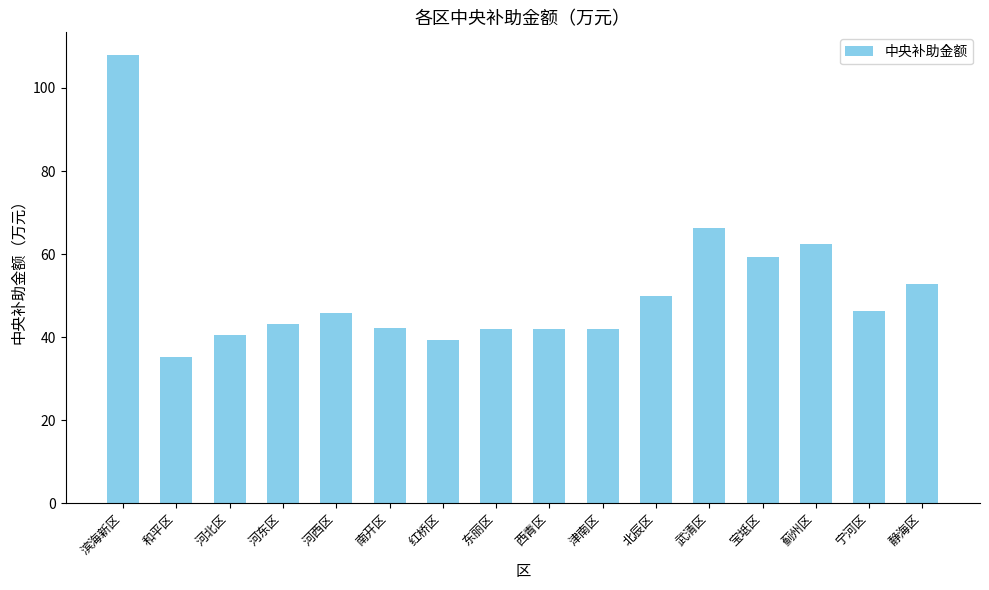

How many values exceed 45?

8